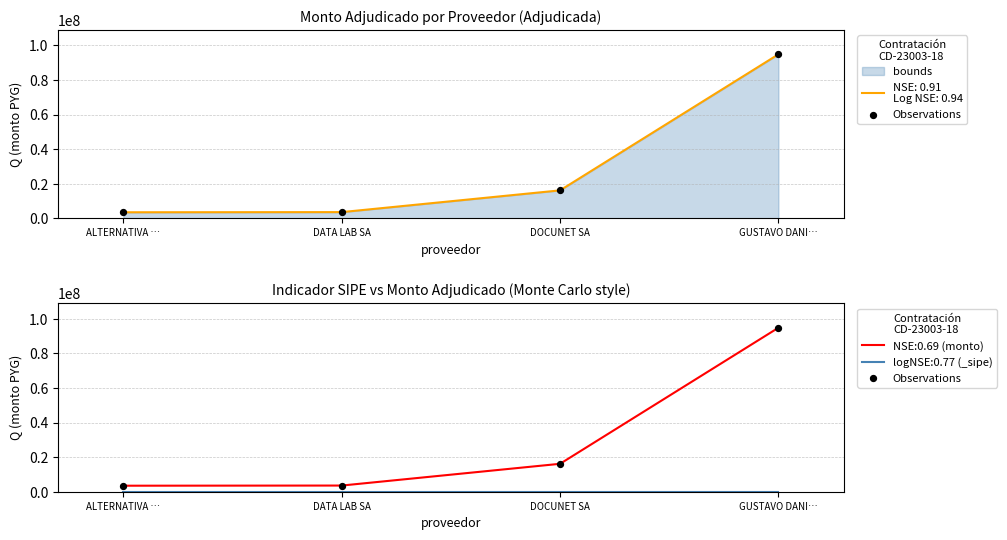

What is the change in value from DATA LAB SA to DOCUNET SA?

+12587000